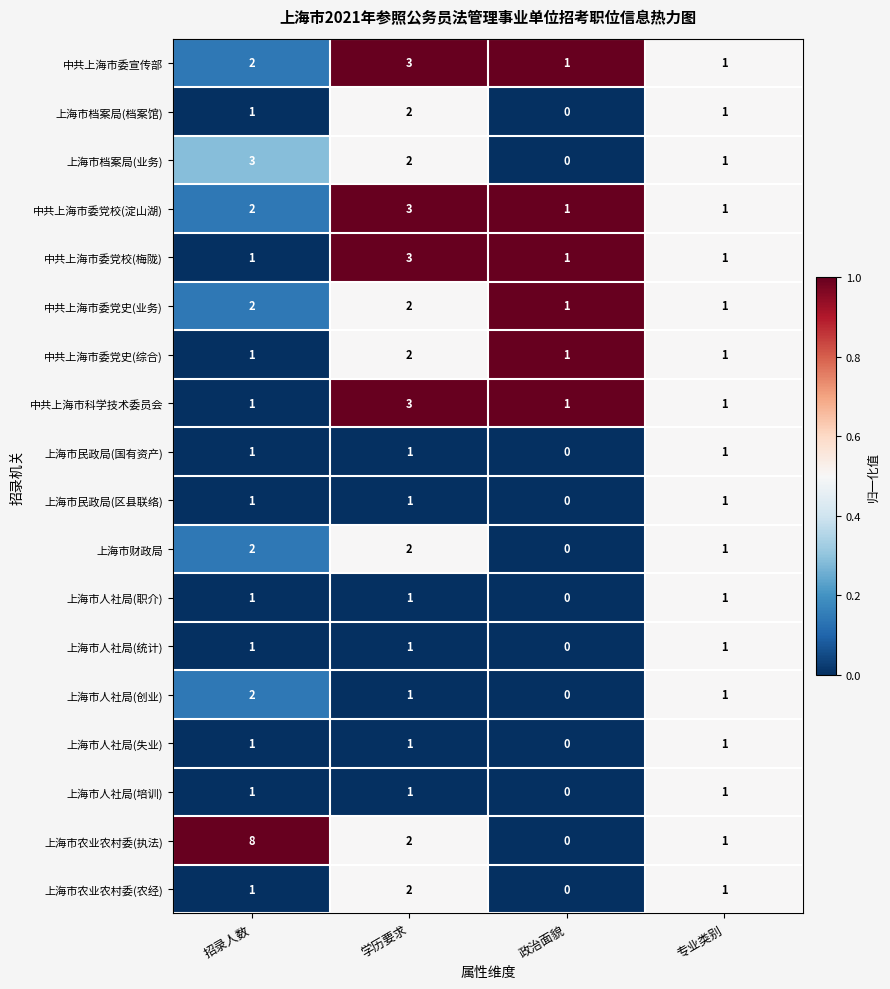

What is the sum of all 中共上海市委党校(梅陇) values?

6